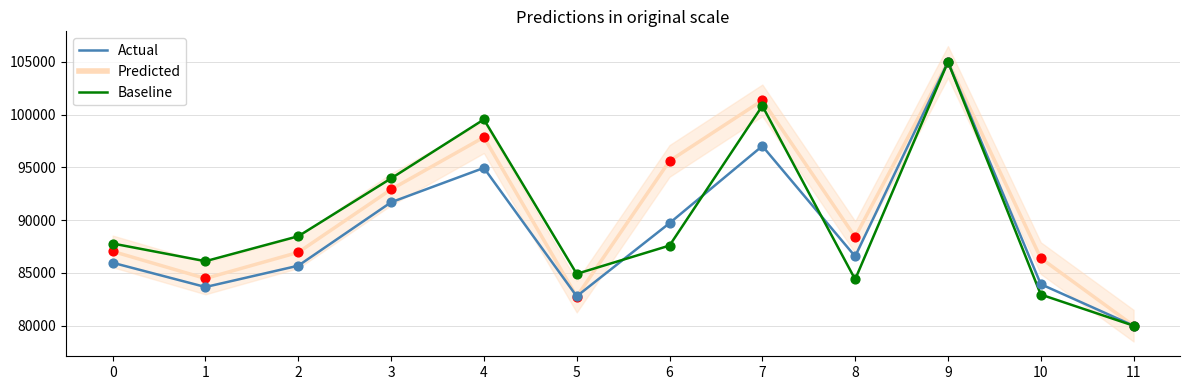

At which category is the sum across all series the highest?

9